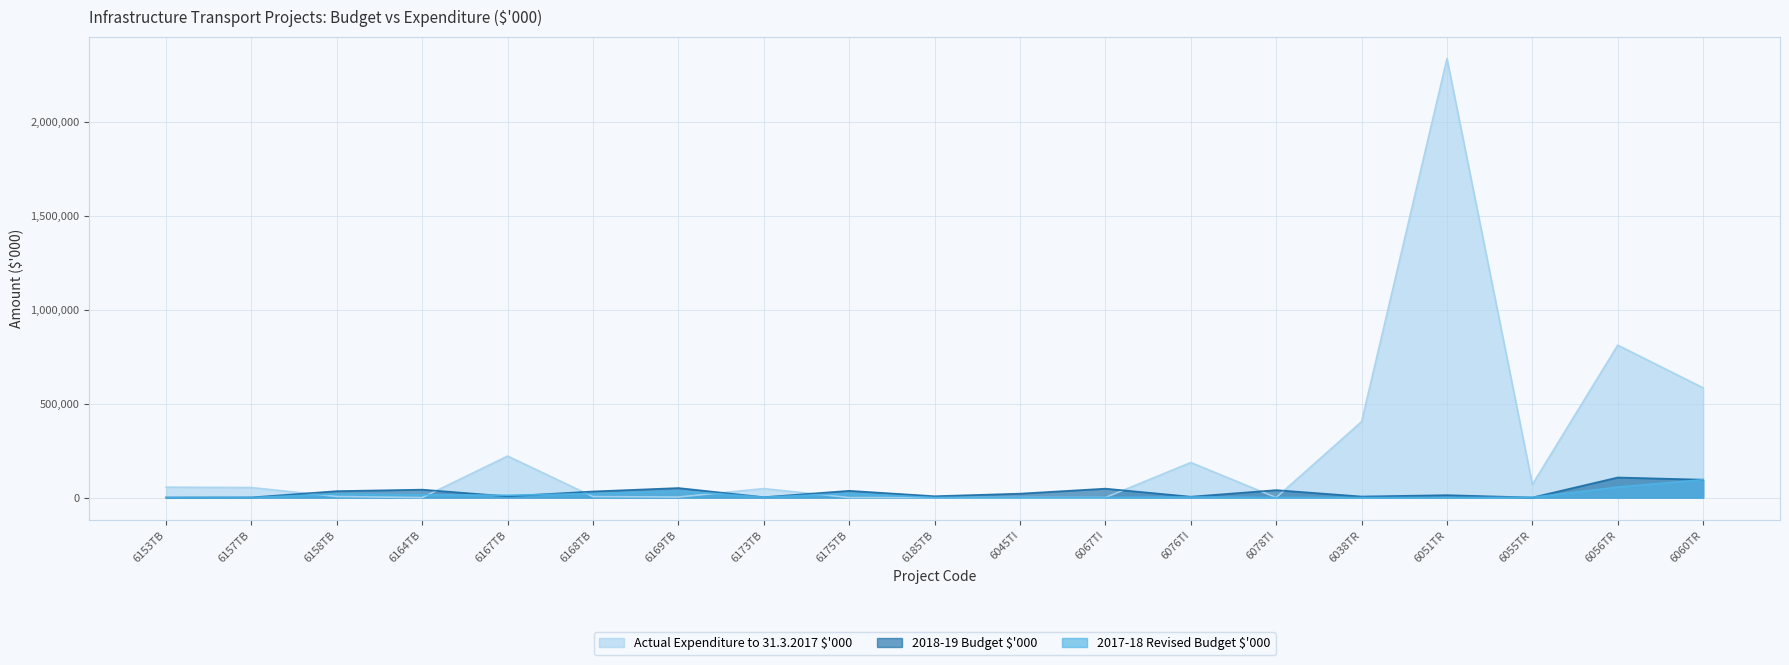

Where is the first local minimum for Actual Expenditure to 31.3.2017 $'000?

6164TB